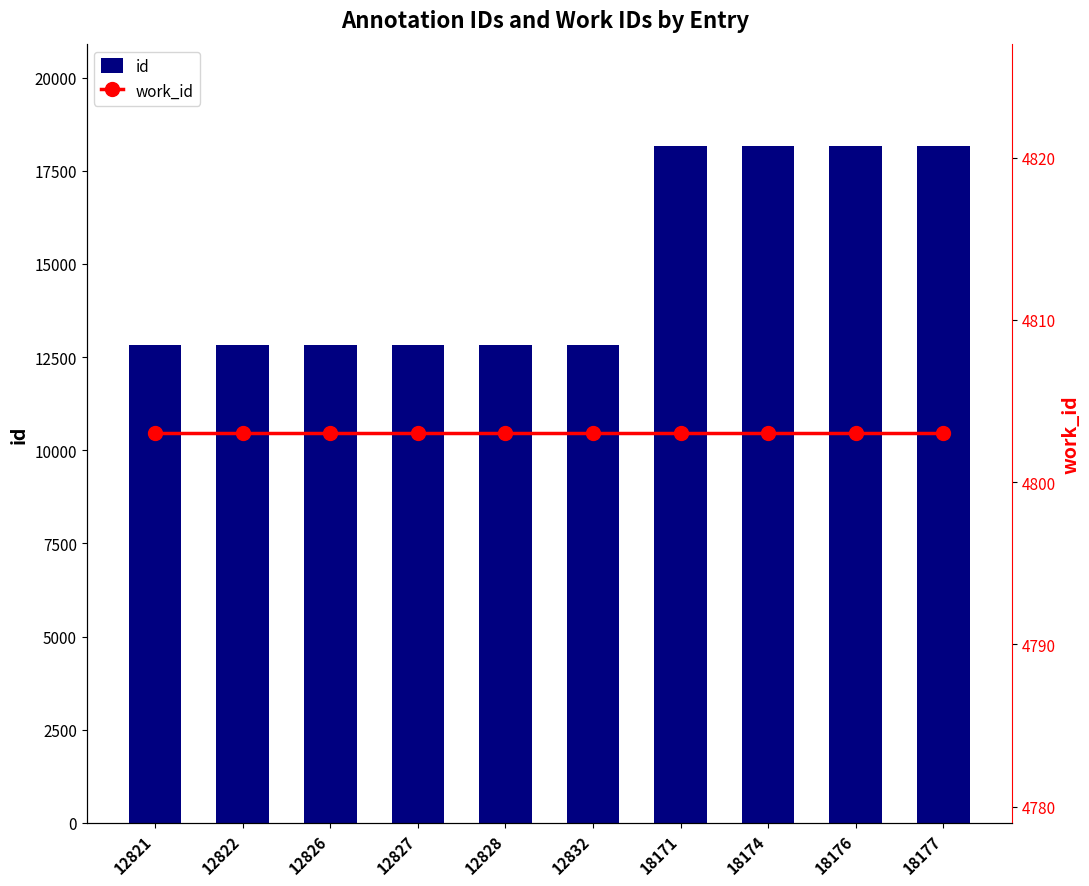

What is the sum of all work_id values?

48030